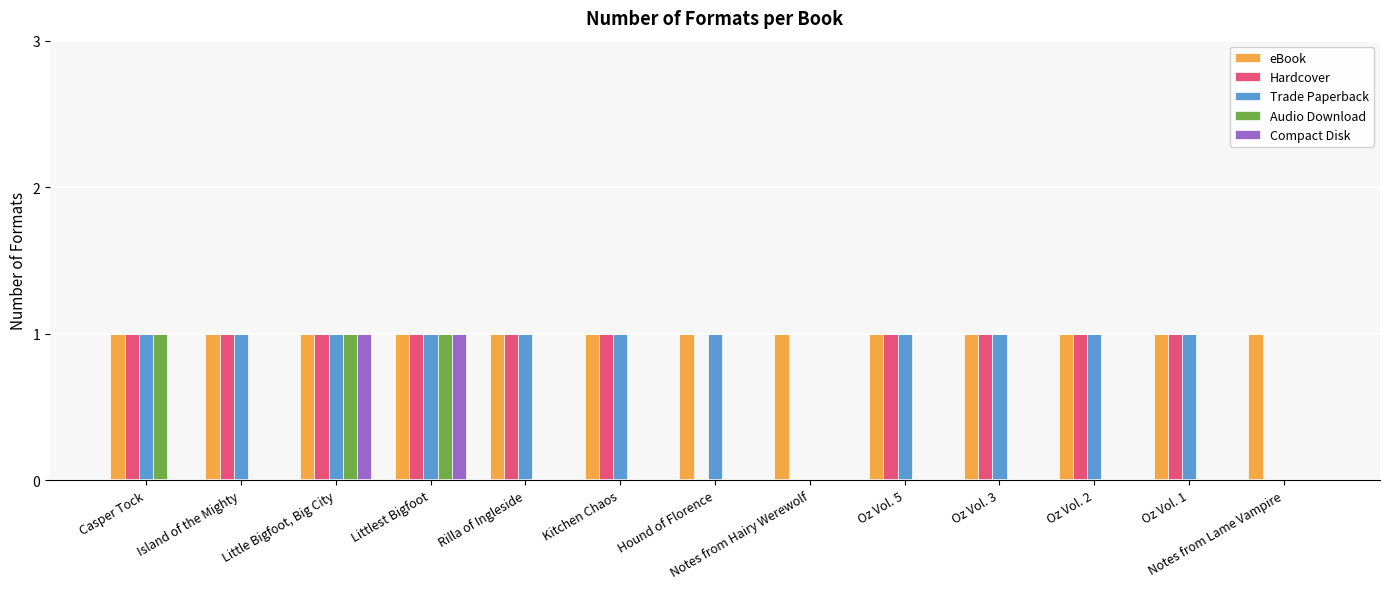

Is the value of eBook at Notes from Lame Vampire greater than the value of Audio Download at Hound of Florence?

Yes